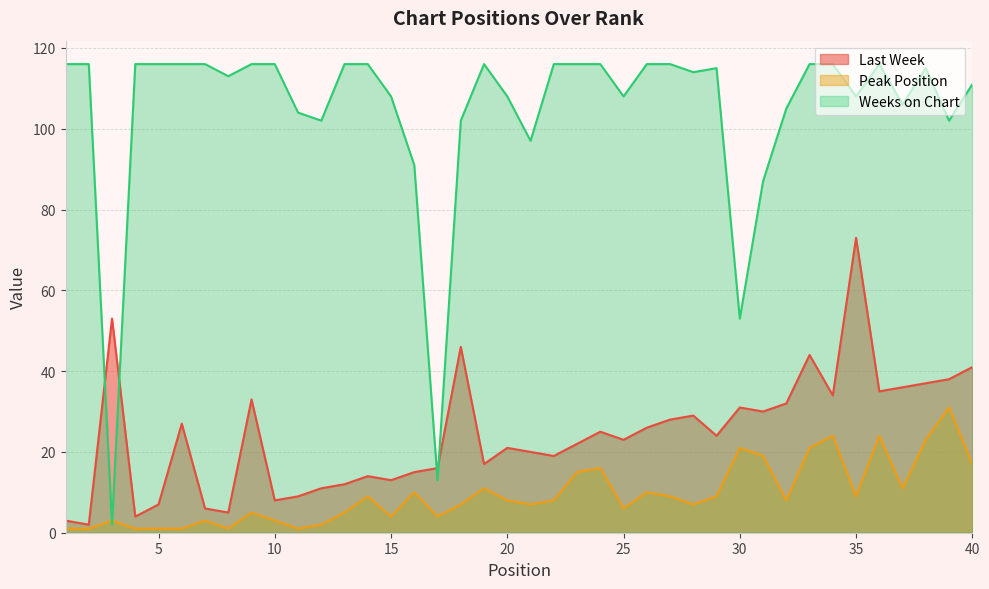

Which series has the largest total across all categories?

Weeks on Chart